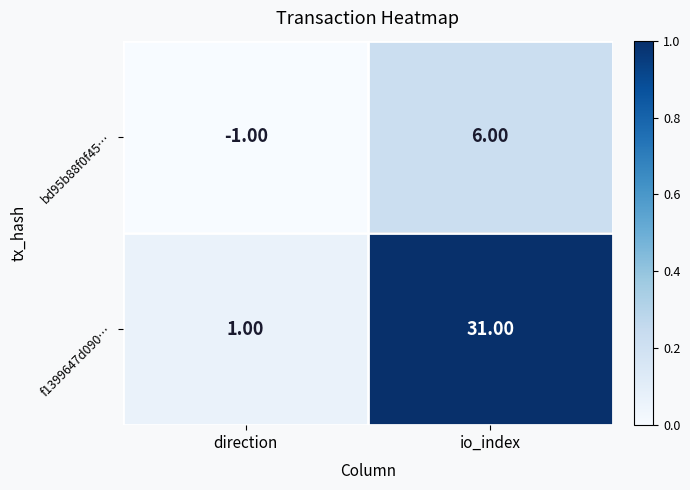

Rank the series by their average value, from lowest to highest.

bd95b88f0f45…, f1399647d090…